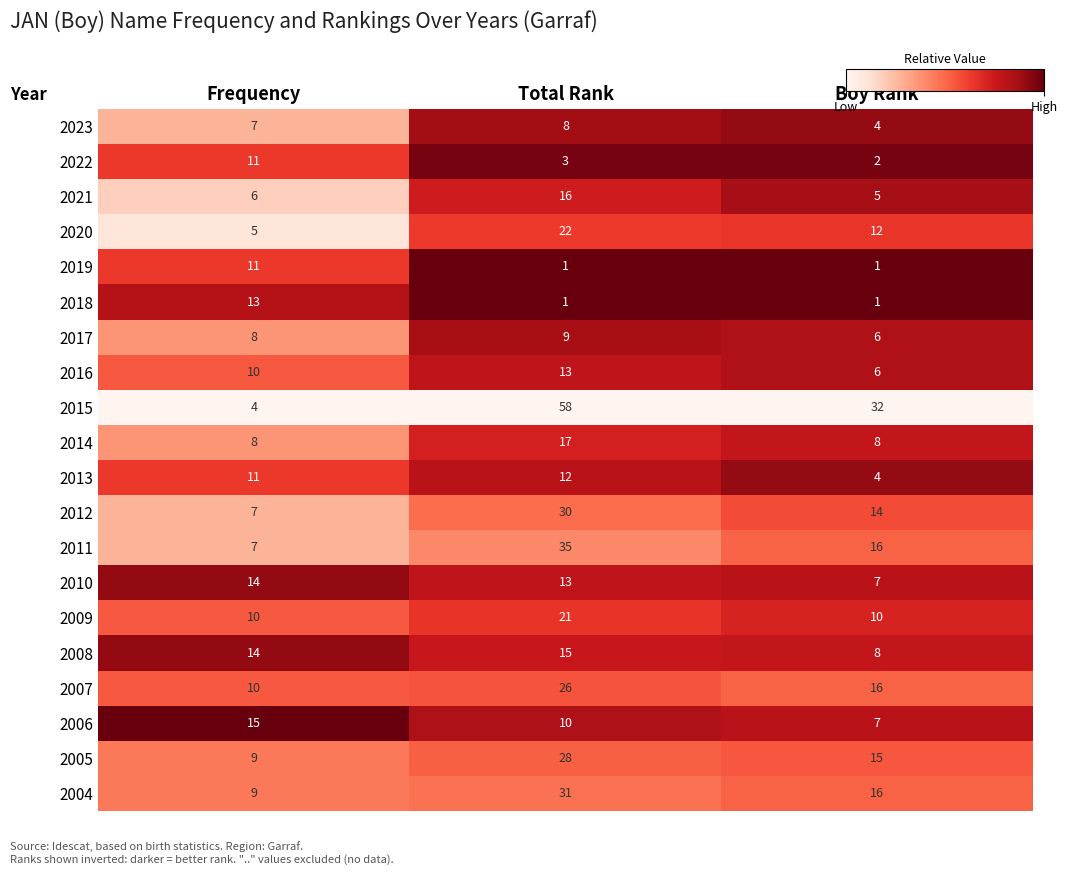

Which series has the largest range (max minus min)?

2015